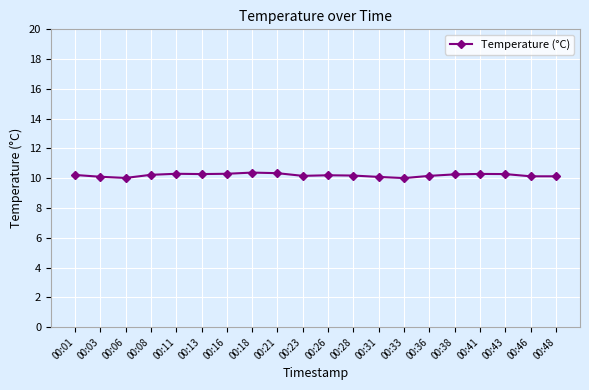

What is the sum of all values?

204.1